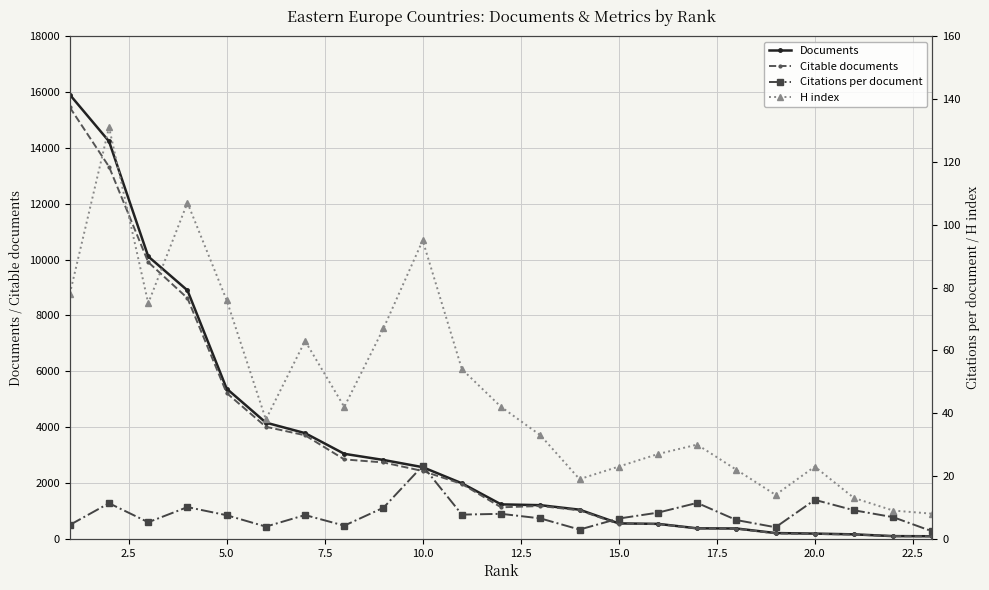

In Citations per document, how many points are higher than both neighbors (excluding endpoints)?

7